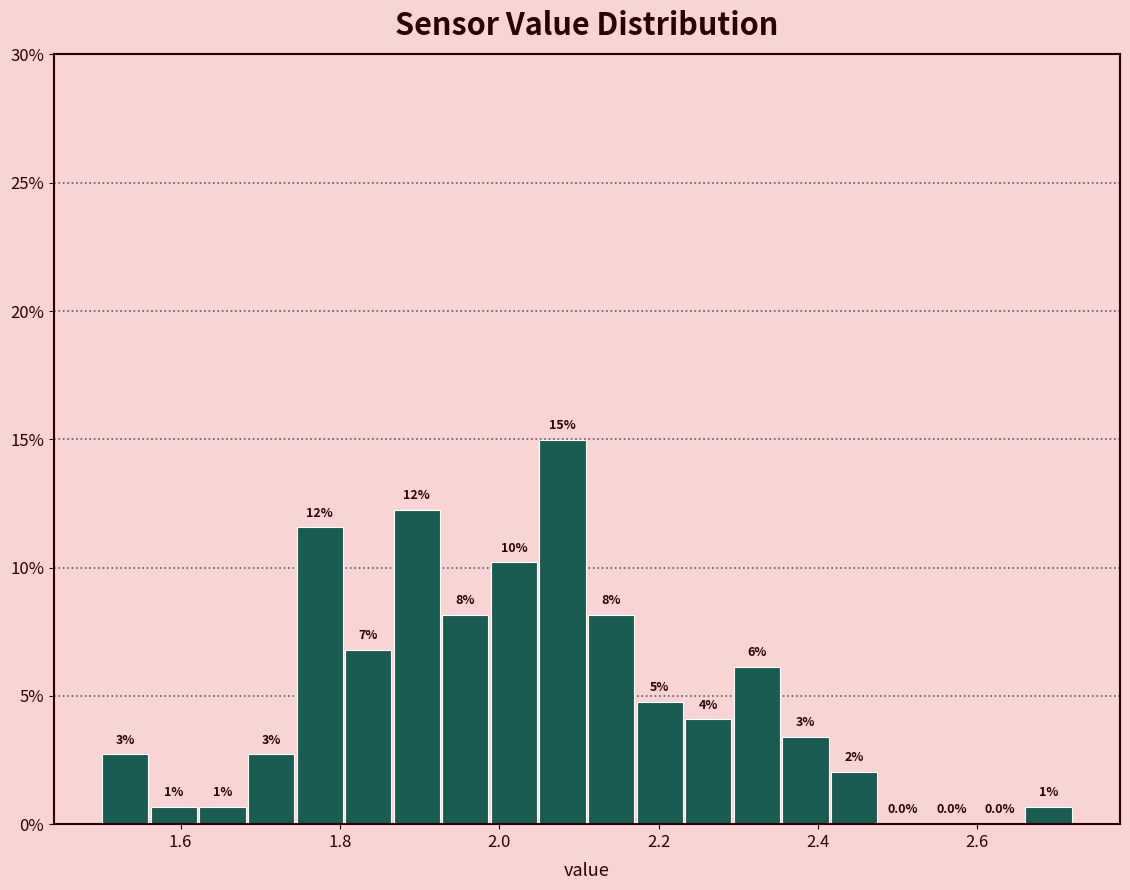

Read against the x-axis, roughly where is the centre of the tallest bar?

2.08